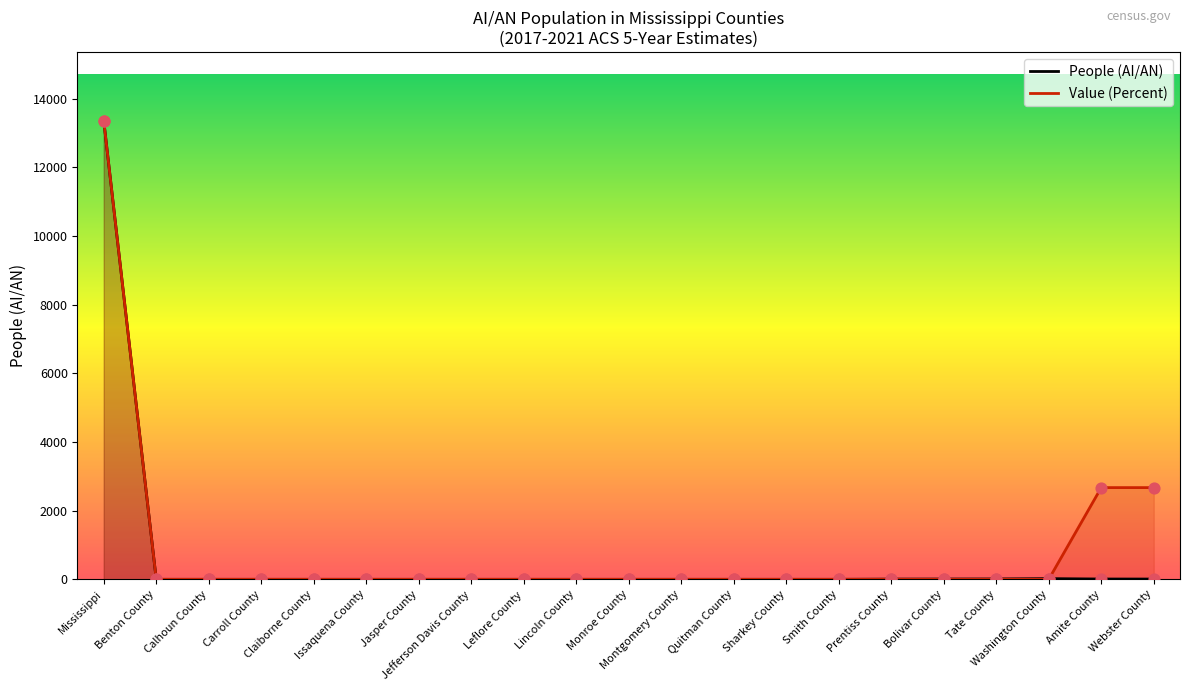

Which series contains the lowest Y value?

People (AI/AN)